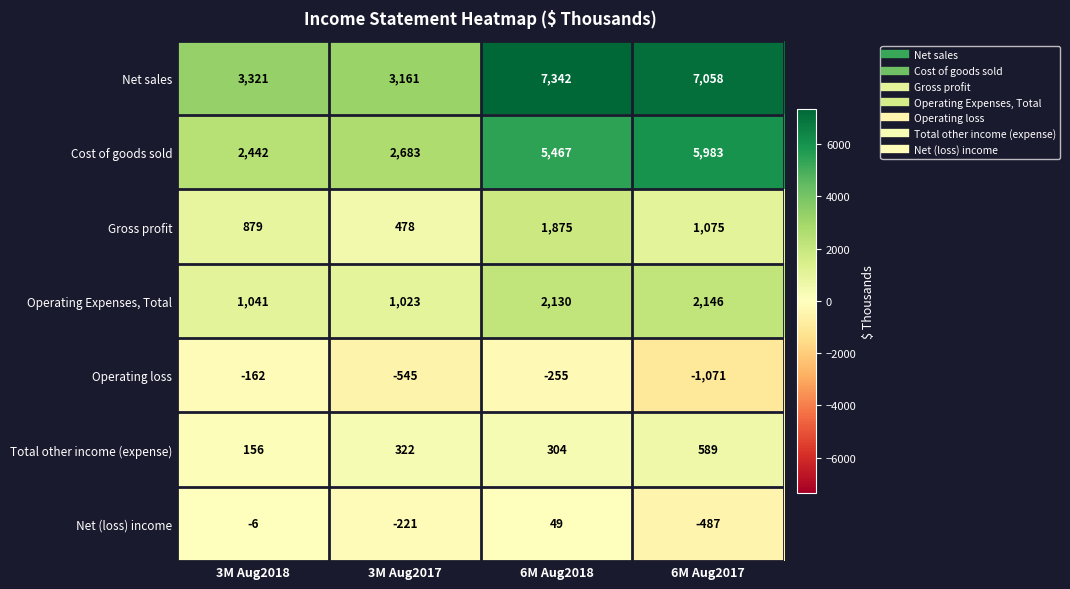

Reading left to right, extract all data points from this chart.

Net sales: 3321	3161	7342	7058
Cost of goods sold: 2442	2683	5467	5983
Gross profit: 879	478	1875	1075
Operating Expenses, Total: 1041	1023	2130	2146
Operating loss: -162	-545	-255	-1071
Total other income (expense): 156	322	304	589
Net (loss) income: -6	-221	49	-487